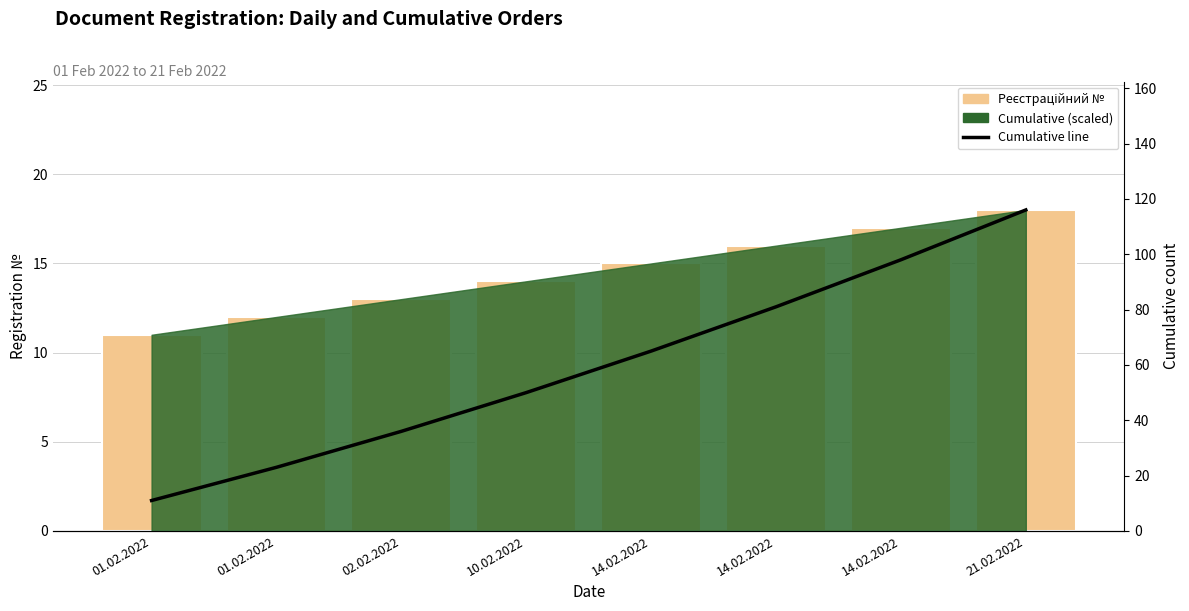

What is the smallest value displayed?

11